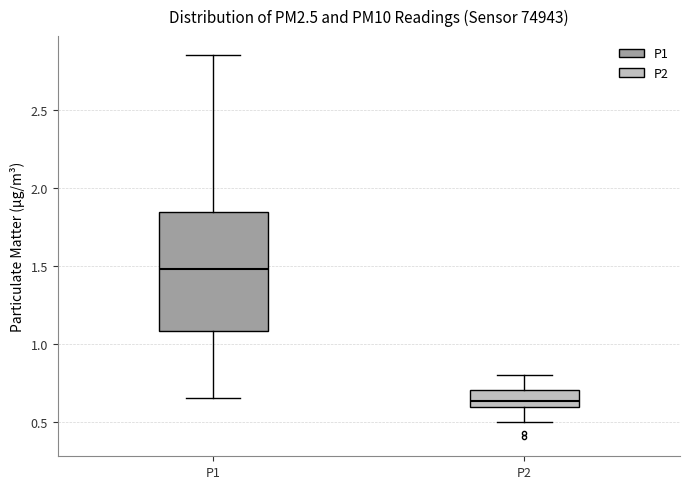

Reading left to right, transcribe this box plot: for each box, give where its median line is, the range the box spans, and where its two whiskers end, as read against the y-axis. The values are not printed on the chart, so give them approximately, as read against the axis.

P1: median 1.50, box 1.10 to 1.85, whiskers 0.65 to 2.85
P2: median 0.65, box 0.60 to 0.70, whiskers 0.50 to 0.80